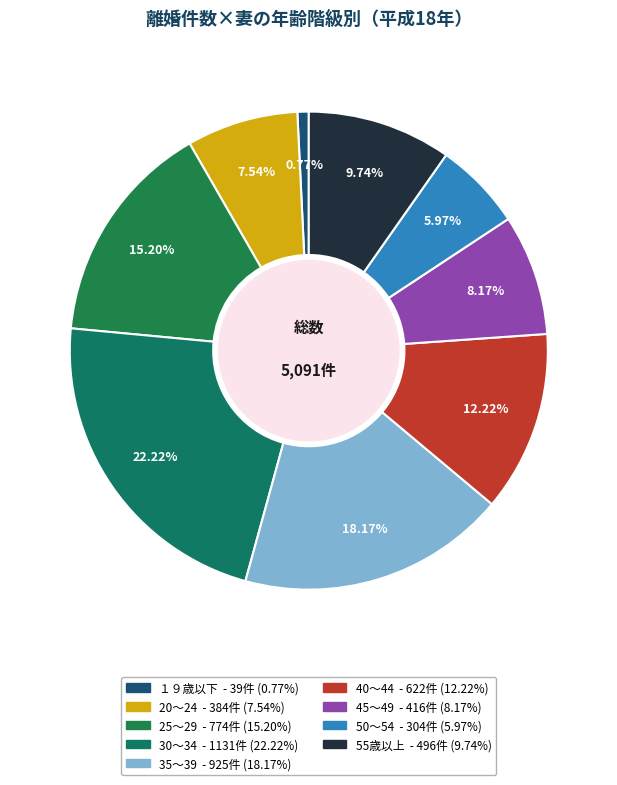

What percentage do 25～29 and 35～39 together represent?

33.4%